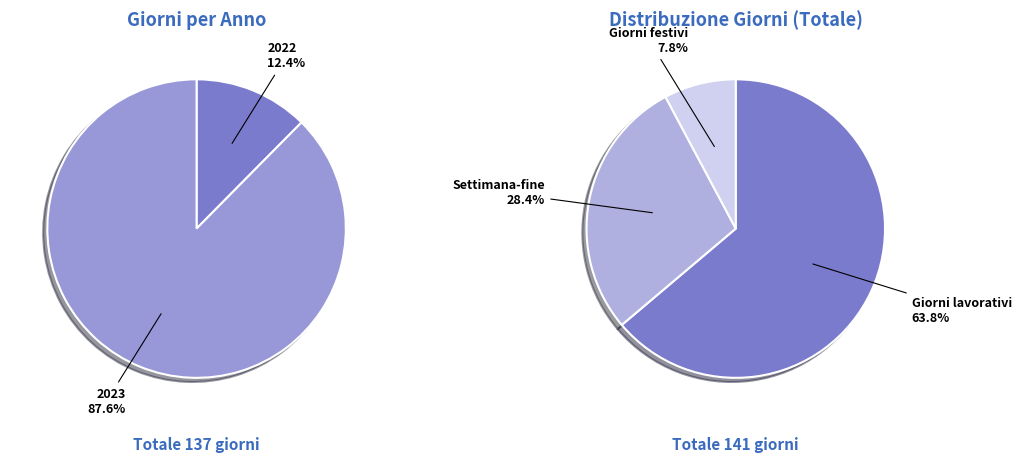

To the nearest percent, what percentage of the pie is 2022?

12%